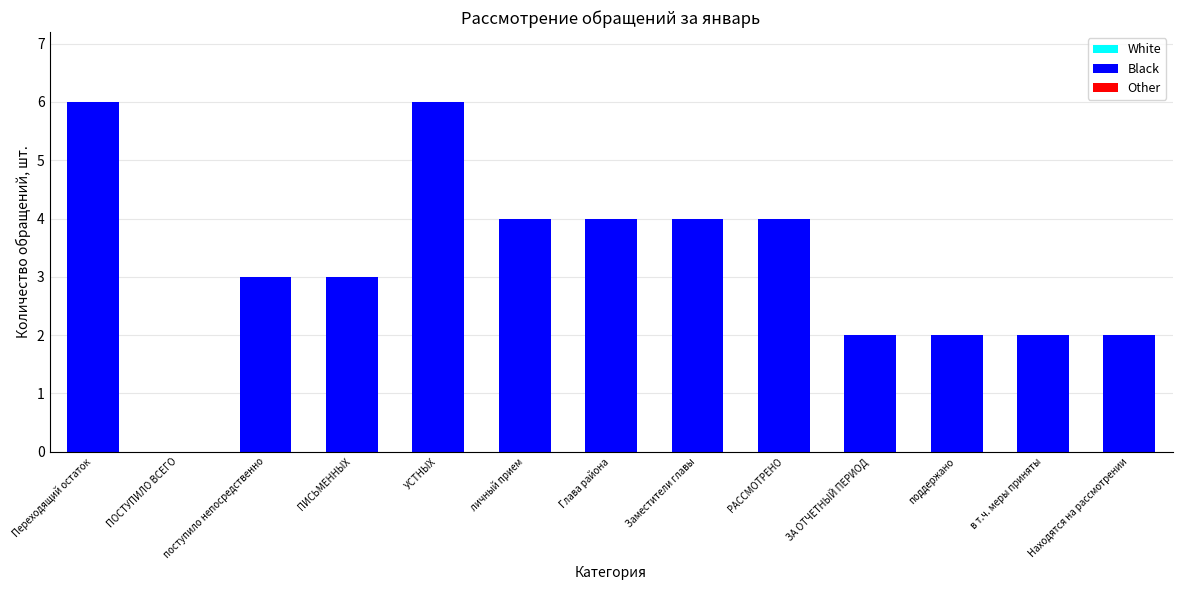

True or false: the data shows 2 at поддержано.

True